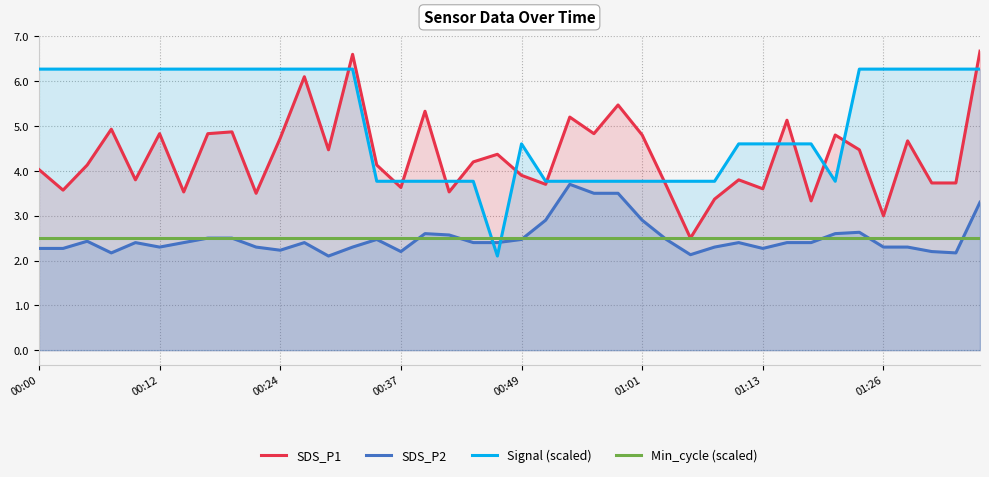

How many intersections are there between SDS_P2 and Min_cycle (scaled)?

7